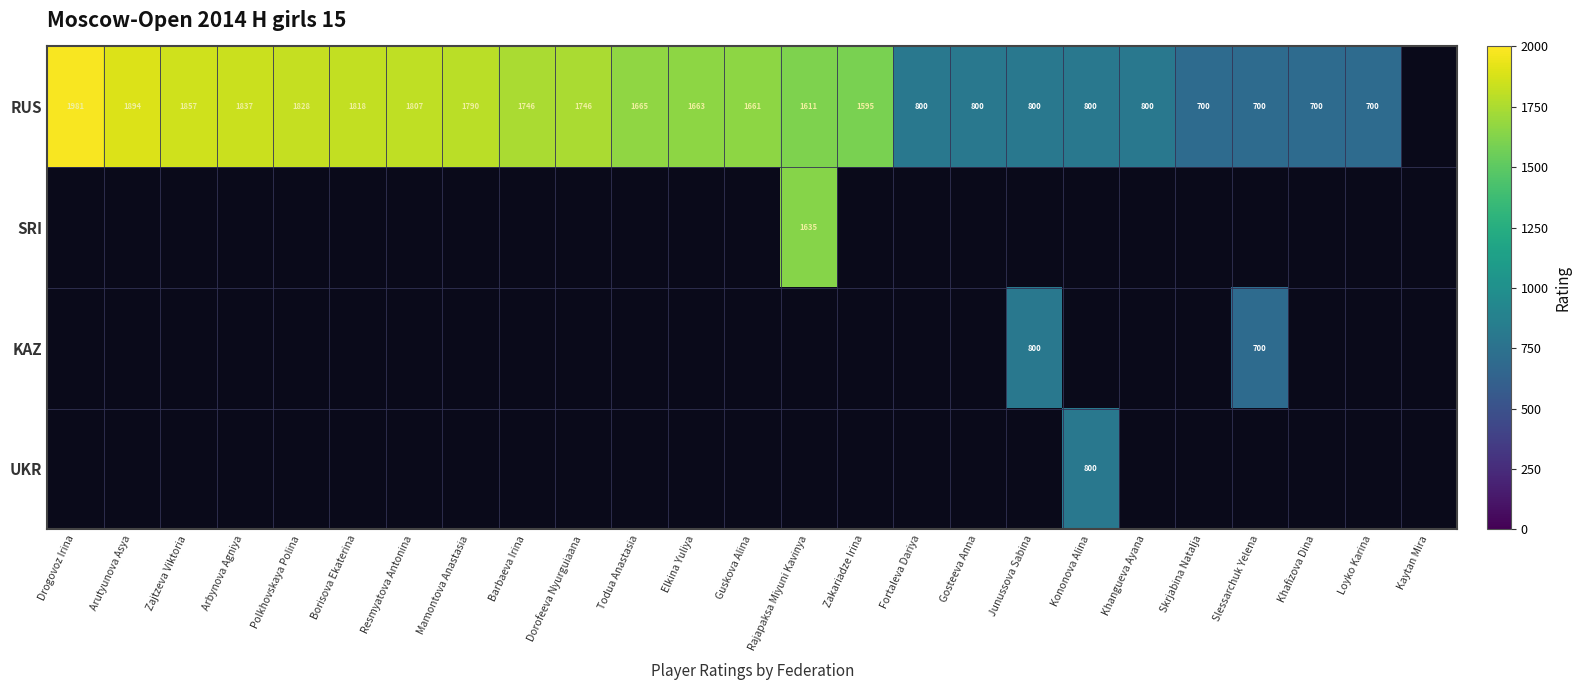

The RUS series shows 1420.0 at Junussova Sabina. True or false?

False